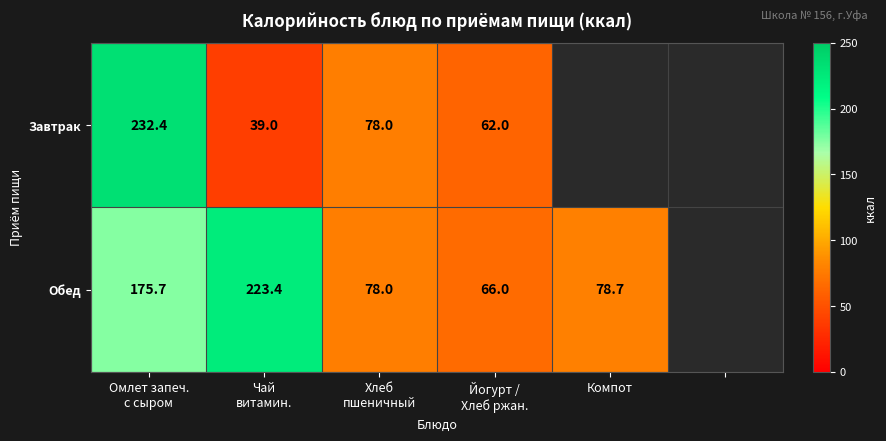

Rank the series by their maximum value, from highest to lowest.

Завтрак, Обед